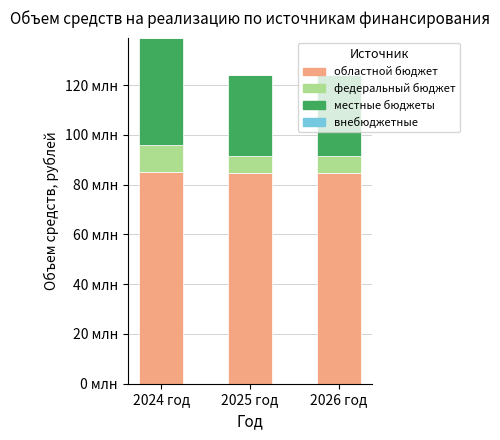

Does the chart contain stacked bars?

Yes